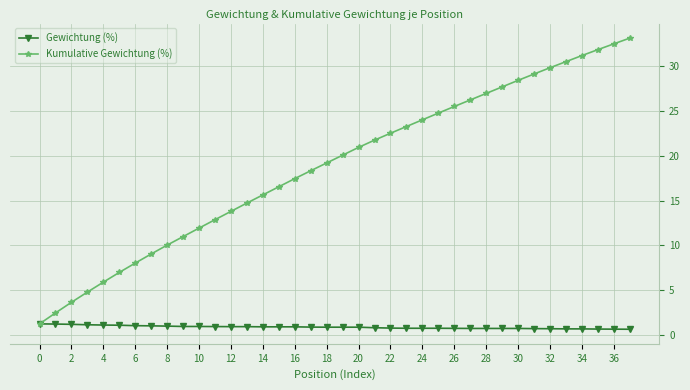

What is the minimum value for Gewichtung (%)?

0.6